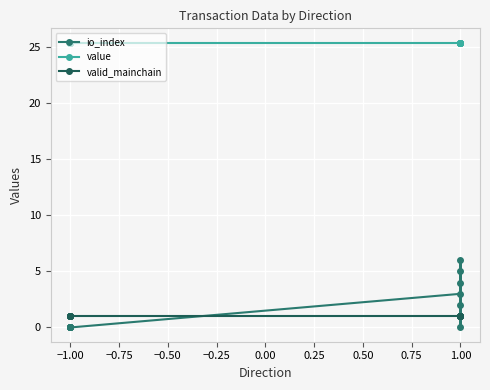

Is the value of value at −1.00 greater than the value of io_index at −1.00?

Yes